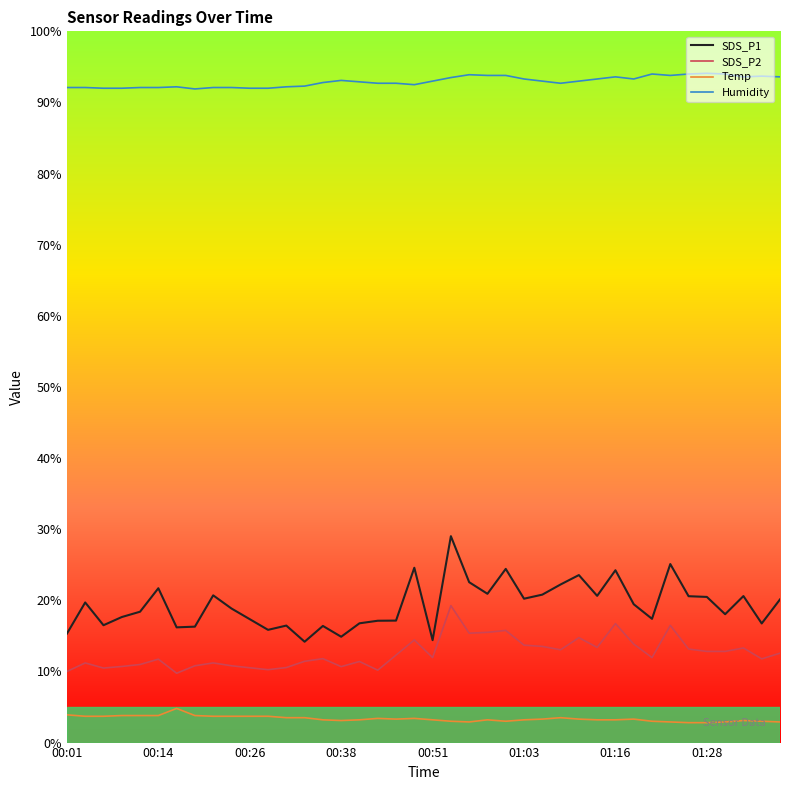

What is the highest value of the SDS_P1 series?

29.0